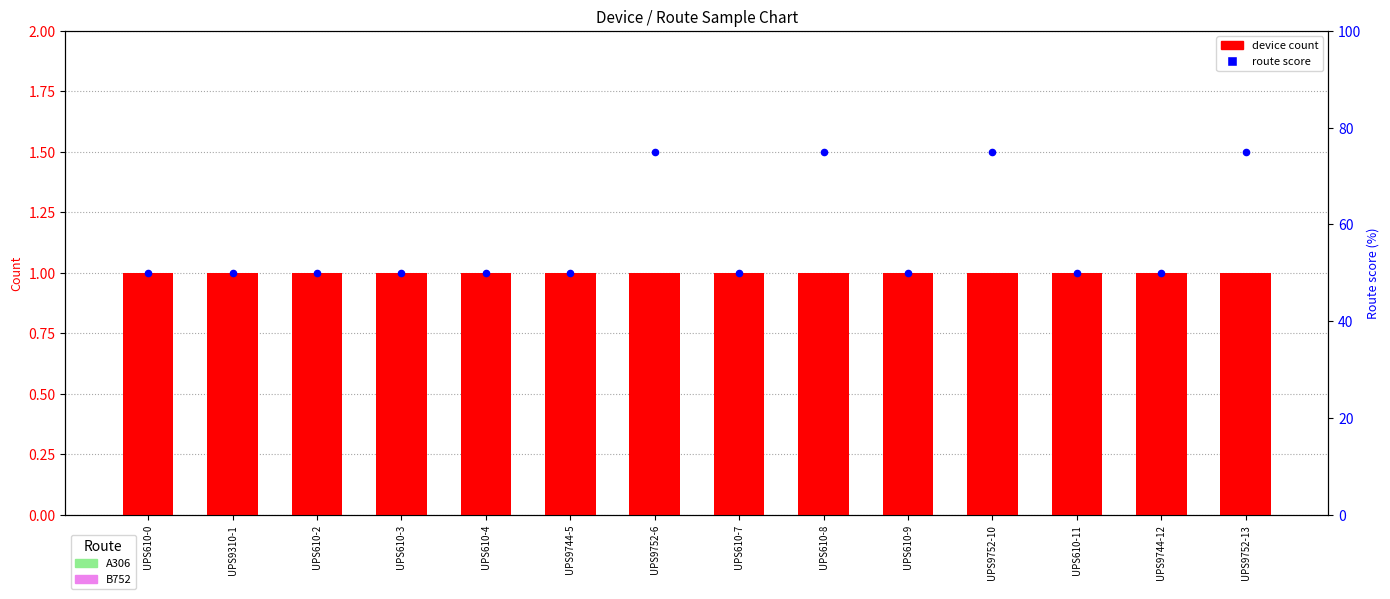

Which series has the largest total across all categories?

route score